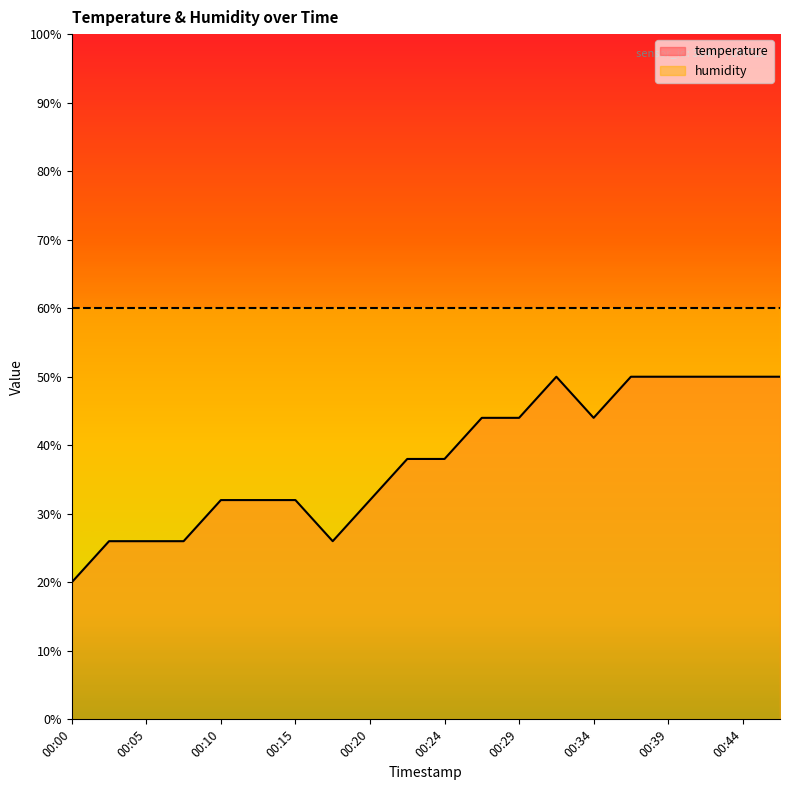

At which category does the data reach its first local peak?

00:32